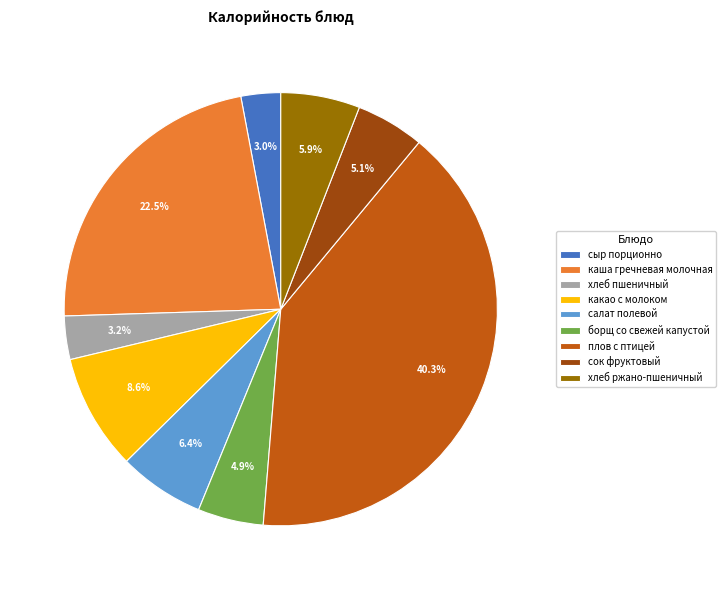

Between сок фруктовый and хлеб пшеничный, which is larger?

сок фруктовый